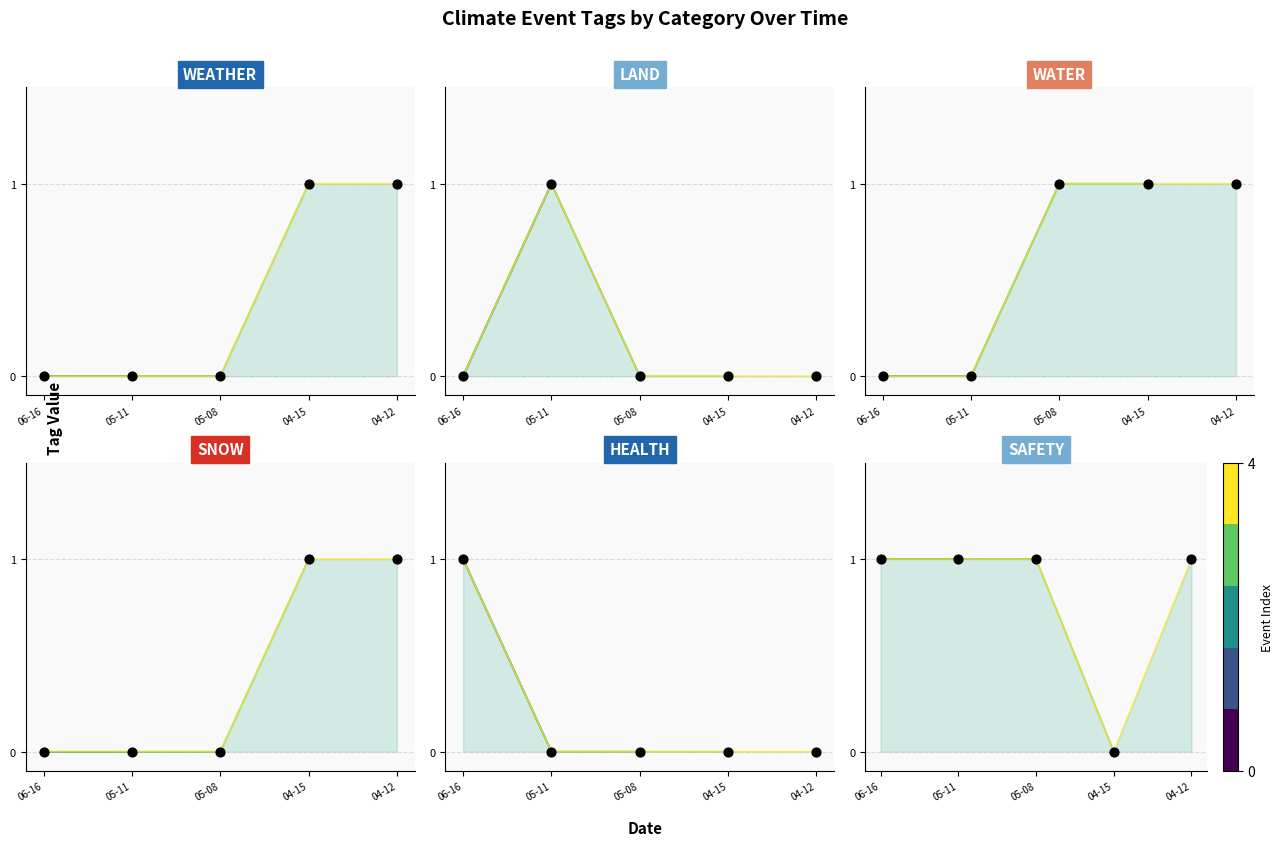

At how many categories does at least one series exceed 0?

5